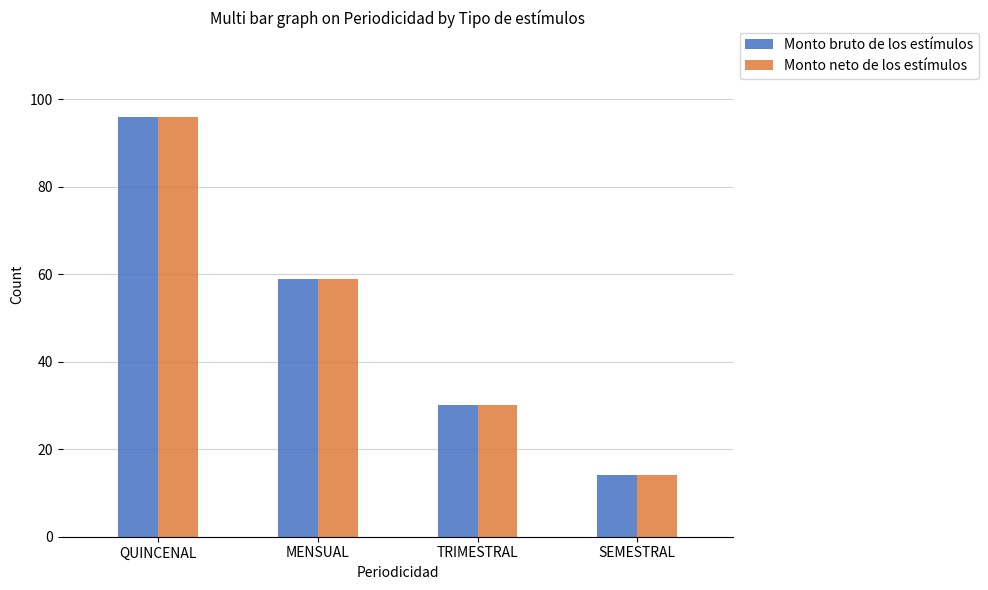

What is the highest value of the Monto neto de los estímulos series?

96